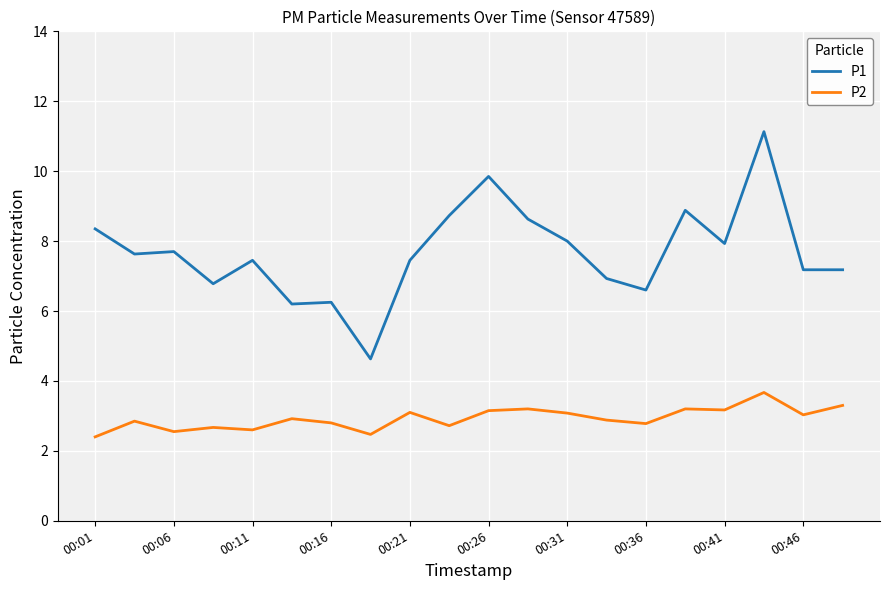

What is the maximum value for P1?

11.1